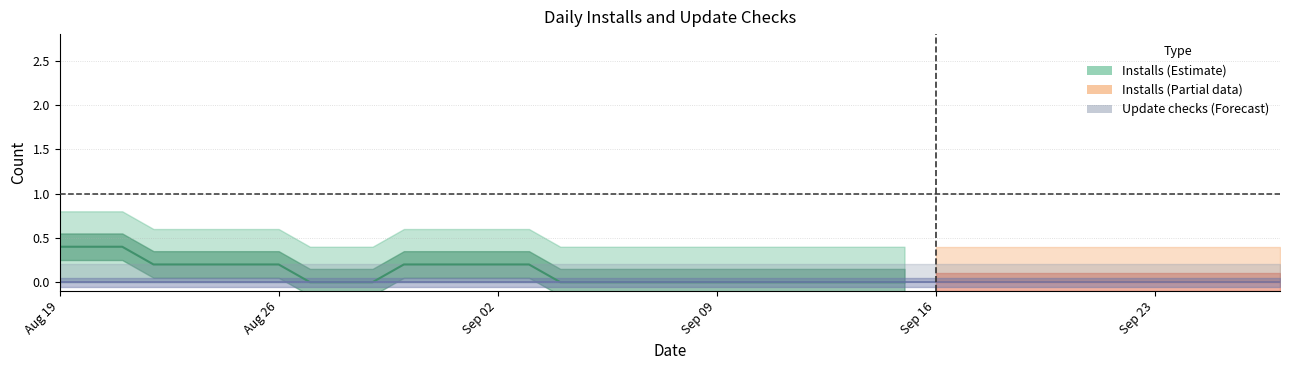

Is this an area chart (filled region under the line)?

No